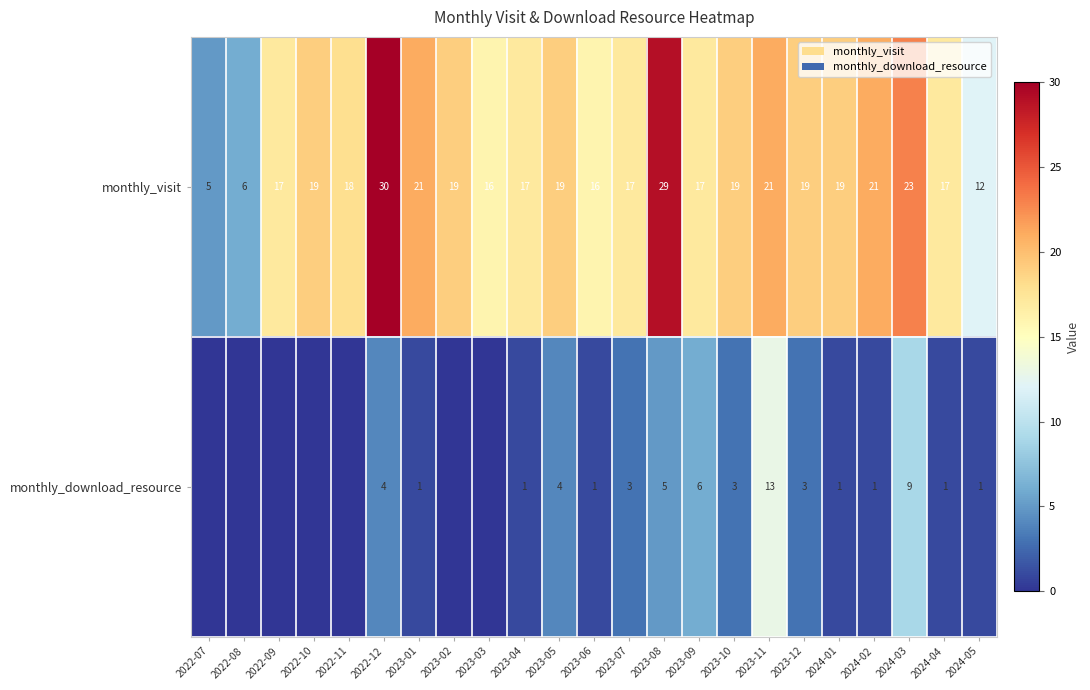

What is the difference between the second highest and minimum values in the monthly_visit series?

24